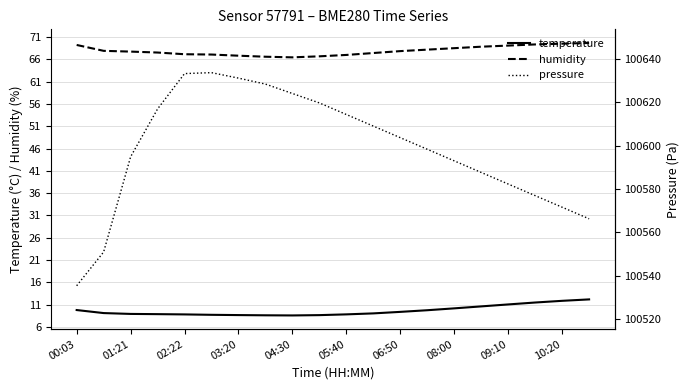

True or false: humidity and temperature cross at least once.

False